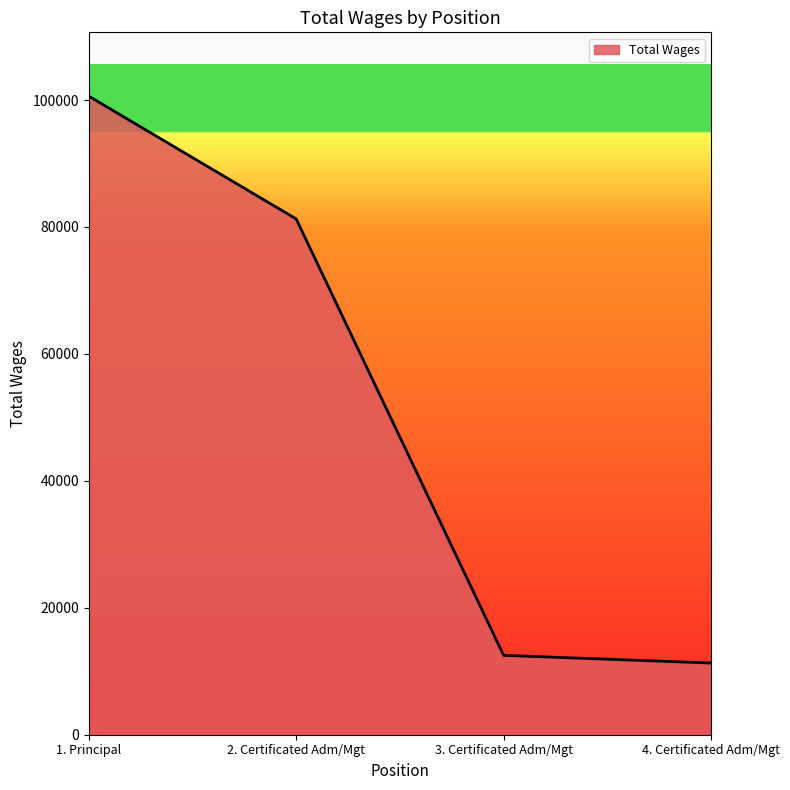

List the labels in order of value, smallest first.

4. Certificated Adm/Mgt, 3. Certificated Adm/Mgt, 2. Certificated Adm/Mgt, 1. Principal